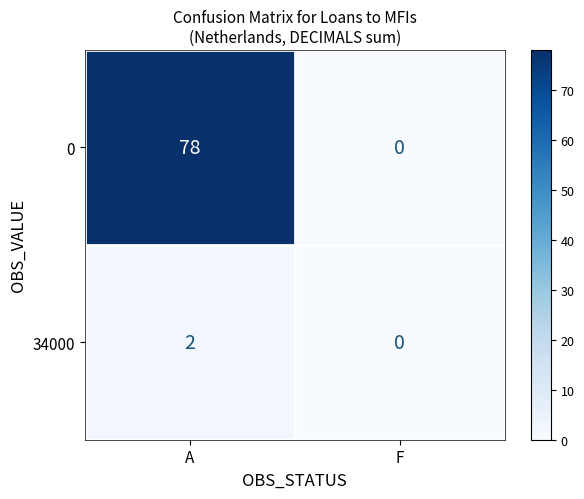

What value does the 0 series have at A, to the nearest 10?

80